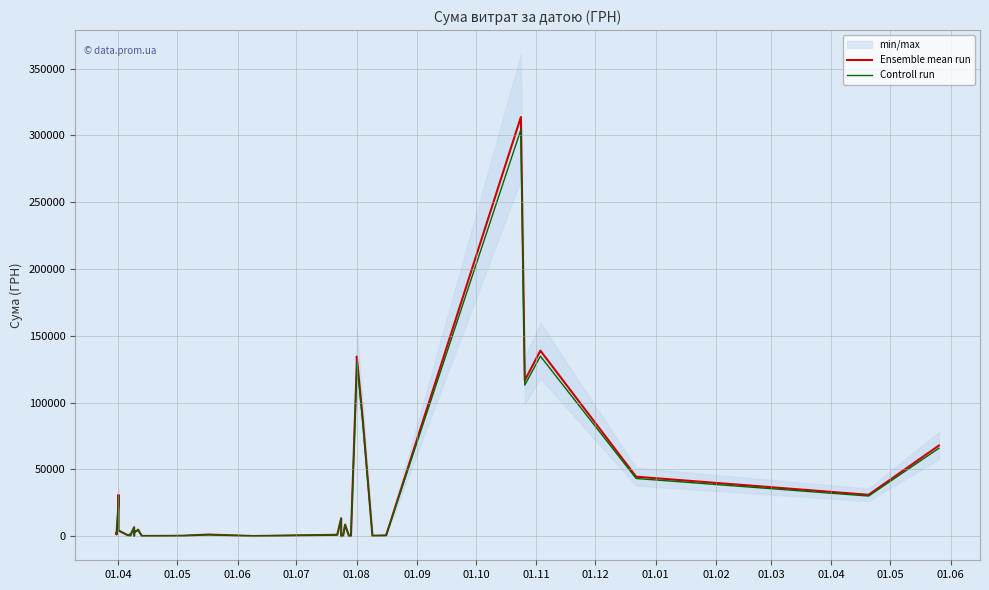

In Ensemble mean run, how many points are lower than both neighbors (excluding endpoints)?

12